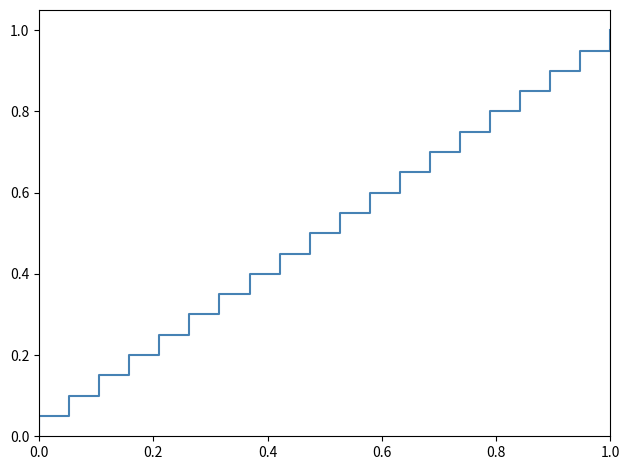

Count the number of data series in this chart.

1